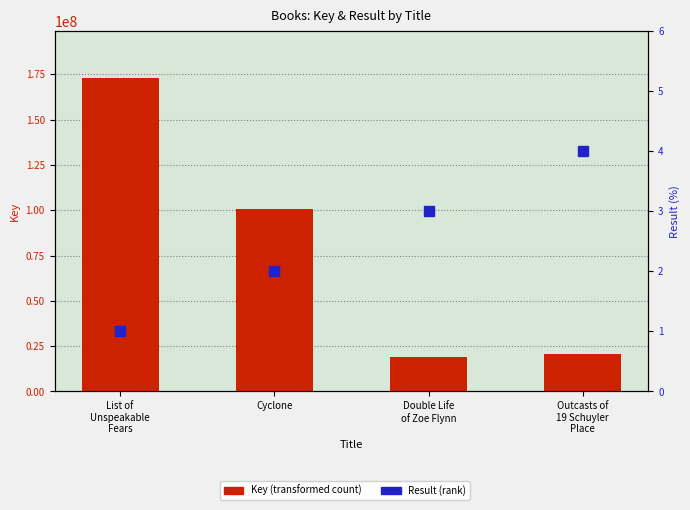

True or false: Result has a value of 7 at Outcasts of
19 Schuyler
Place.

False